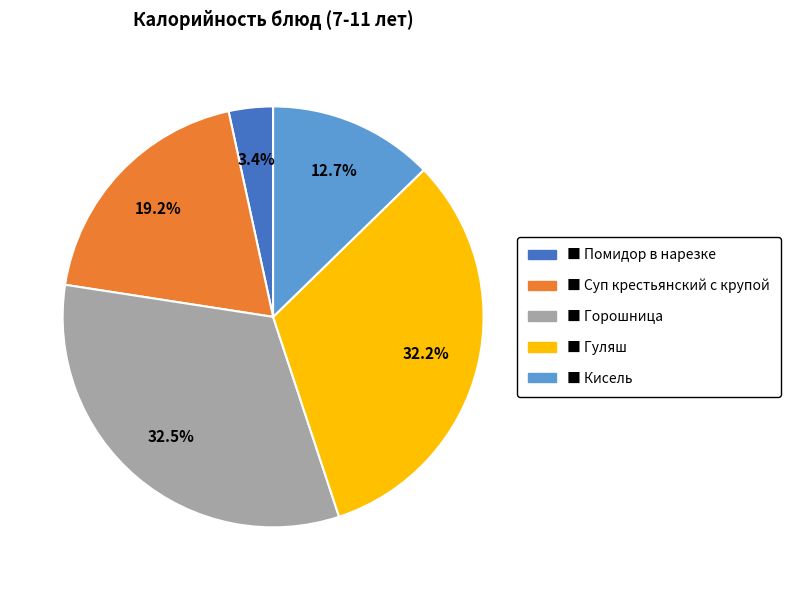

How many slices are in this pie chart?

5